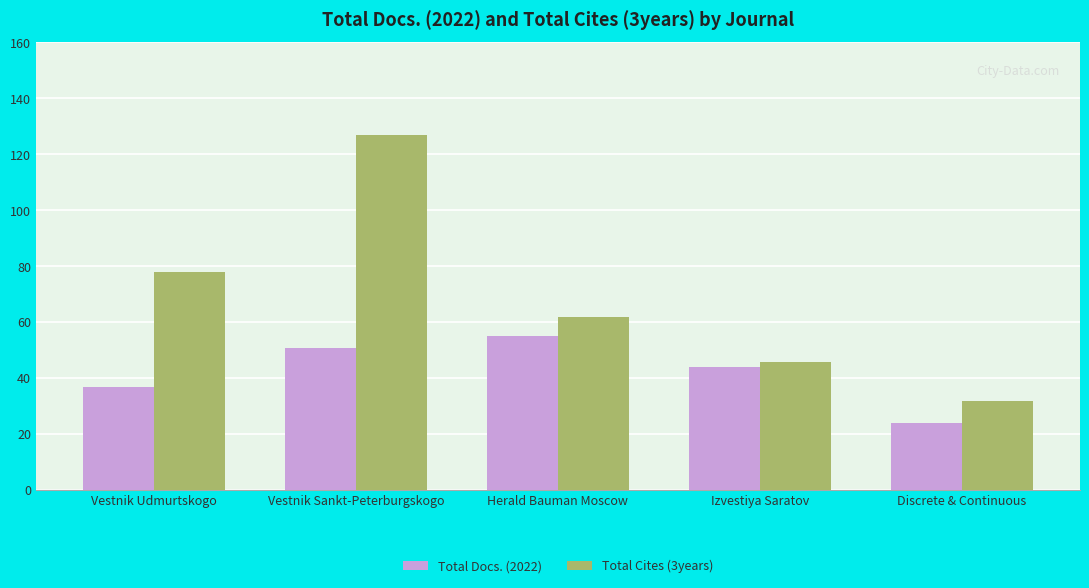

Which series changed the most between Izvestiya Saratov and Discrete & Continuous?

Total Docs. (2022)